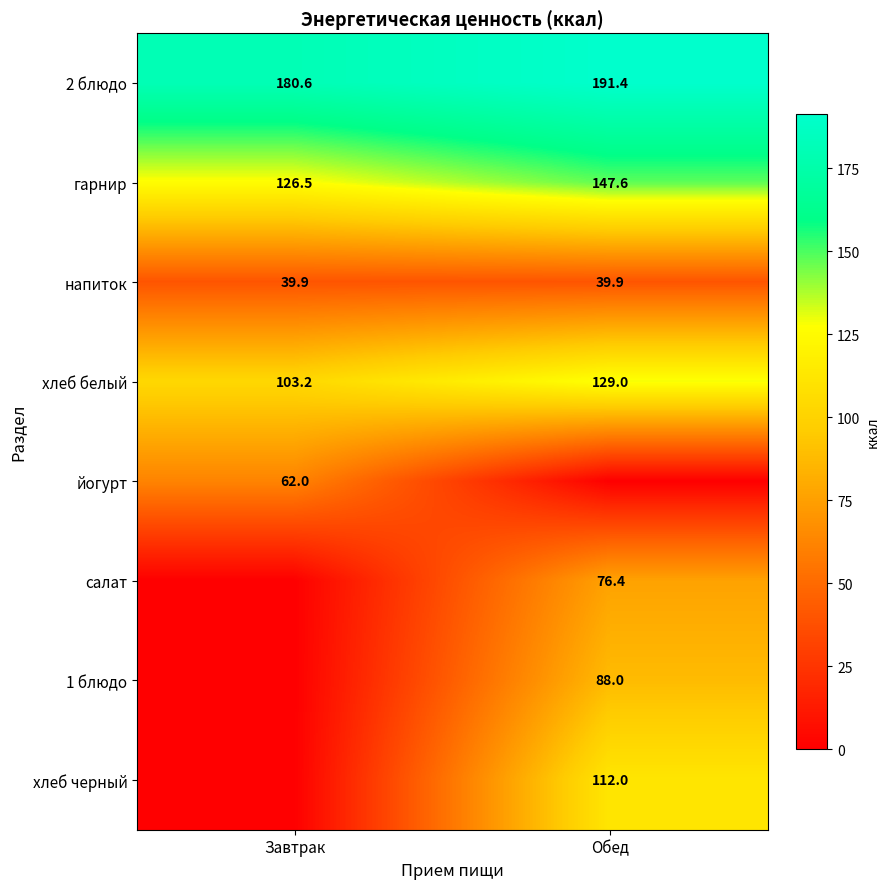

What is the sum of the напиток values at Обед and Завтрак?

79.8